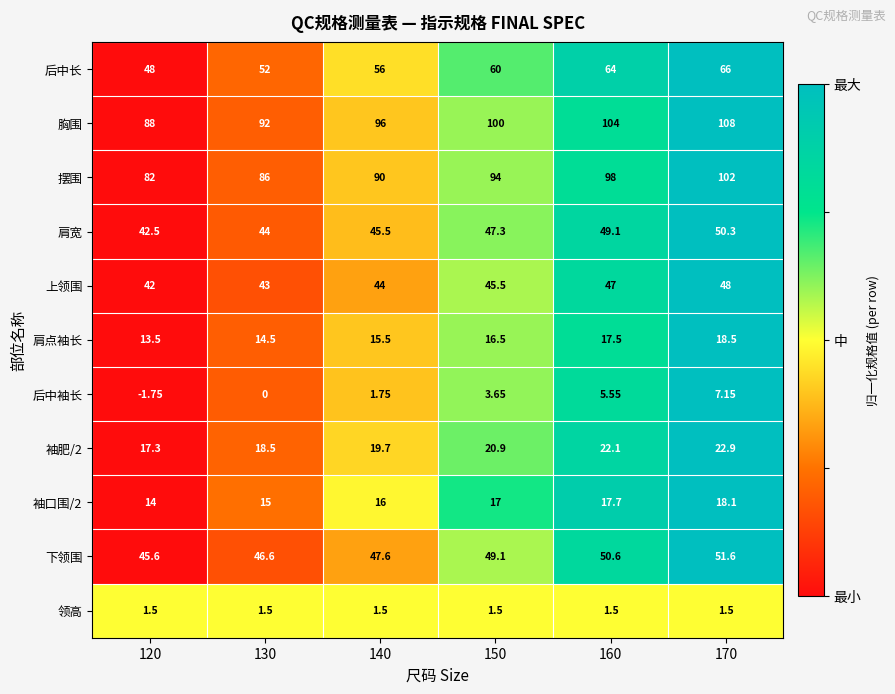

Which series has the largest total across all categories?

胸围